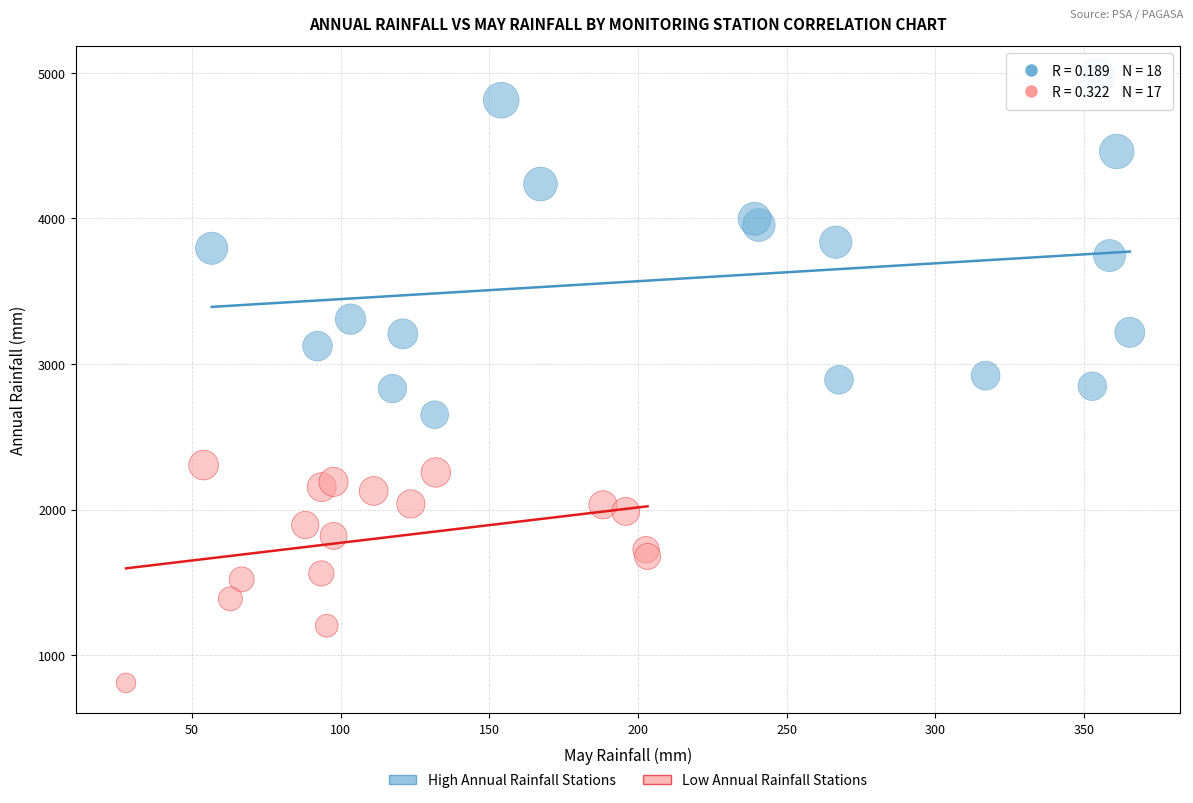

What are all the series names shown in the legend?

High Annual Rainfall Stations, Low Annual Rainfall Stations